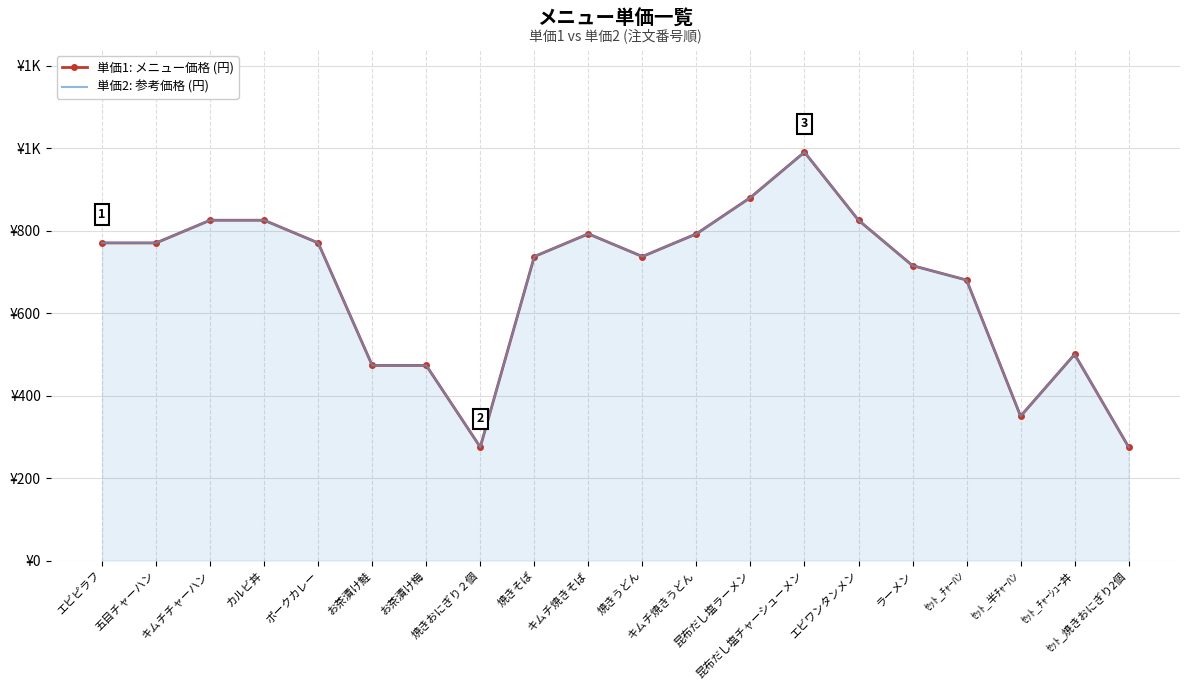

At which label is 単価2: 参考価格 (円) closest to 632?

ｾｯﾄ_ﾁｬｰﾊﾝ